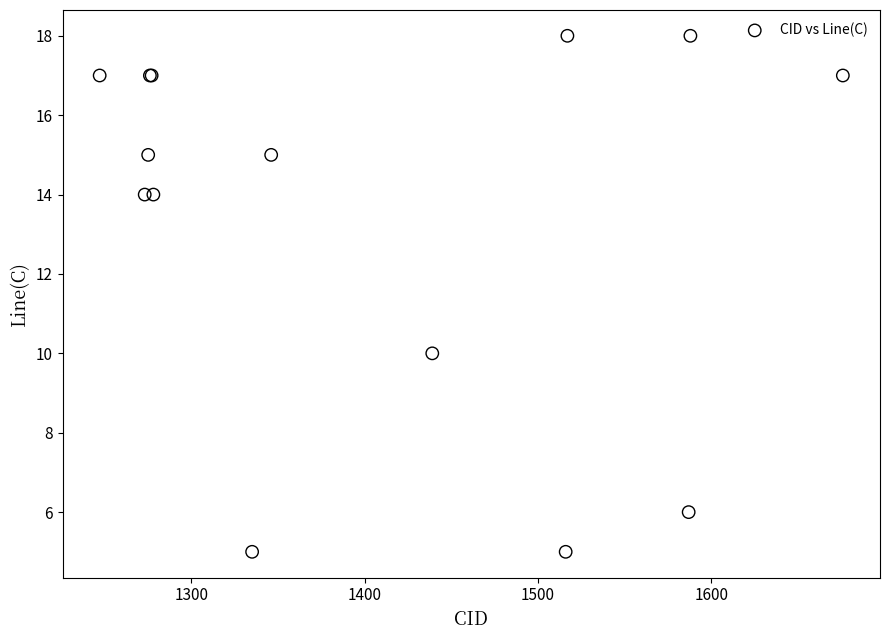

What Y value in the scatter plot is closest to 11?

10